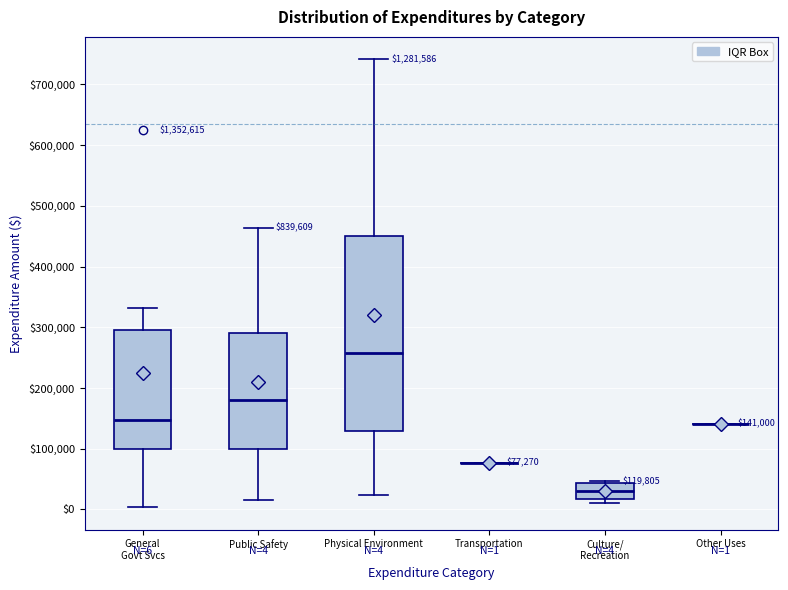

Which box is the tallest, from its lower edge to its upper edge?

Physical Environment